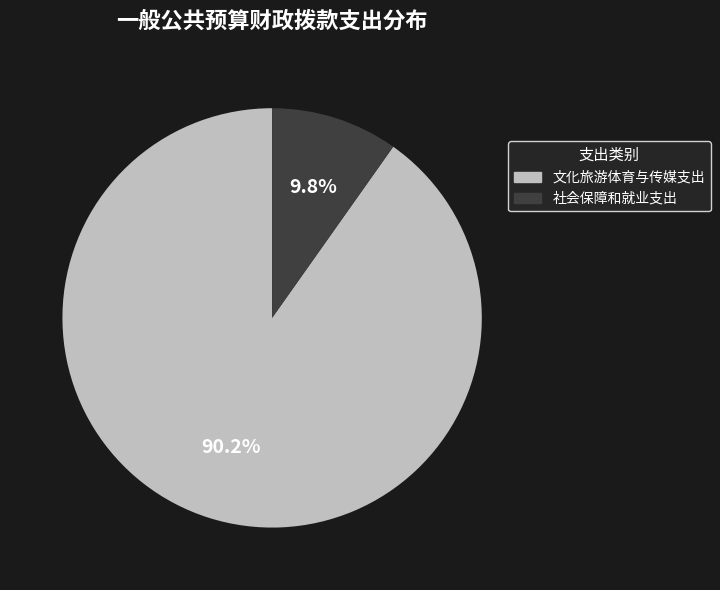

The 社会保障和就业支出 slice represents 10% of the pie. True or false?

True